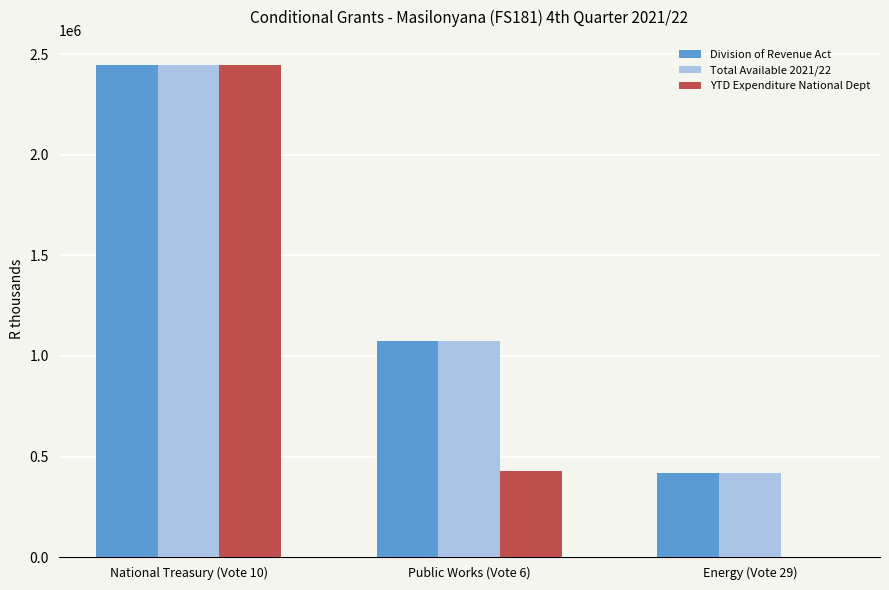

Between National Treasury (Vote 10) and Public Works (Vote 6), which series saw the biggest shift?

YTD Expenditure National Dept